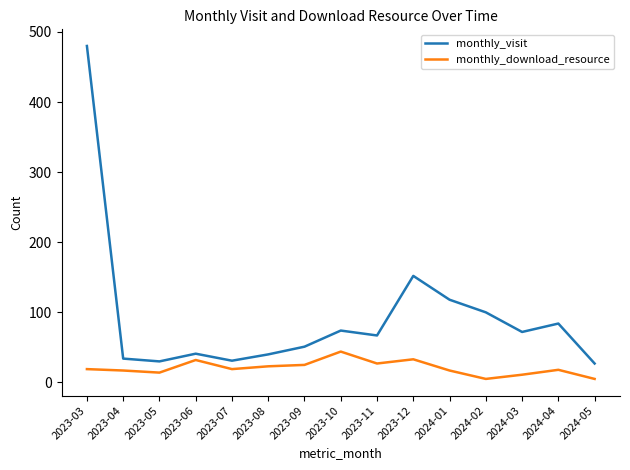

True or false: monthly_download_resource has a value of 11 at 2024-03.

True